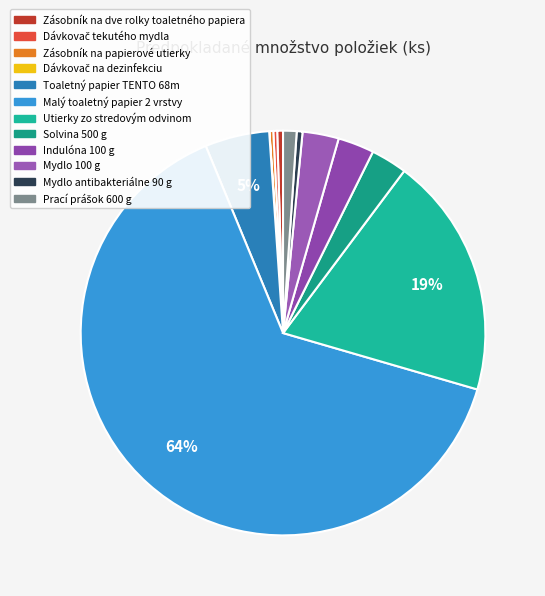

Approximately how many times larger is the value at Solvina 500 g compared to Mydlo antibakteriálne 90 g?

6.2